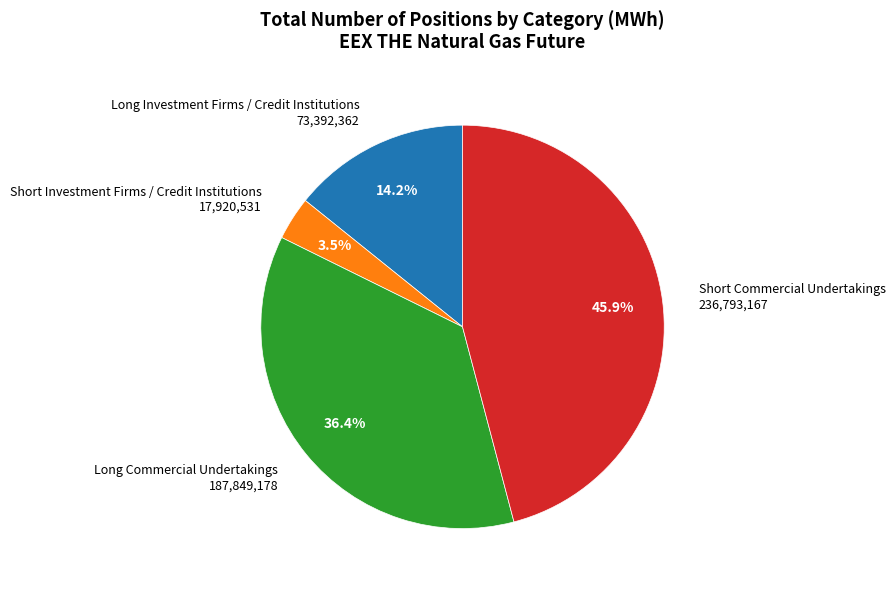

Is there a majority slice in this chart?

No